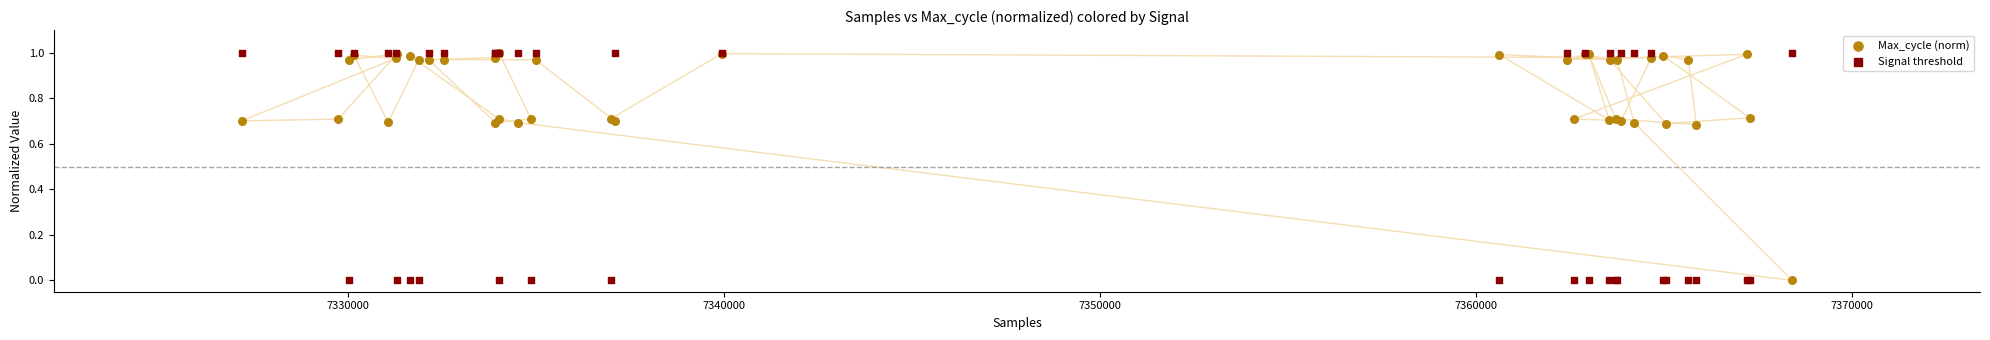

What are all the series names shown in the legend?

Max_cycle (norm), Signal threshold